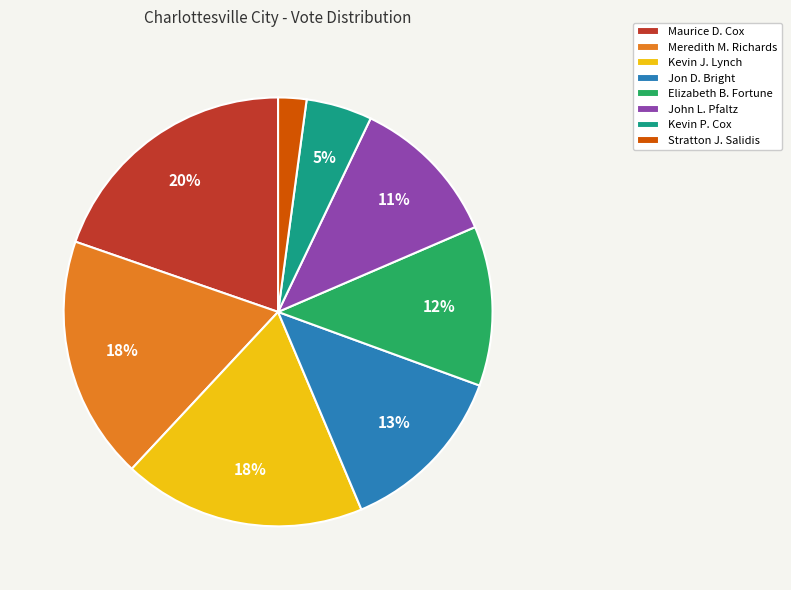

To the nearest percent, what percentage of the pie is Kevin P. Cox?

5%